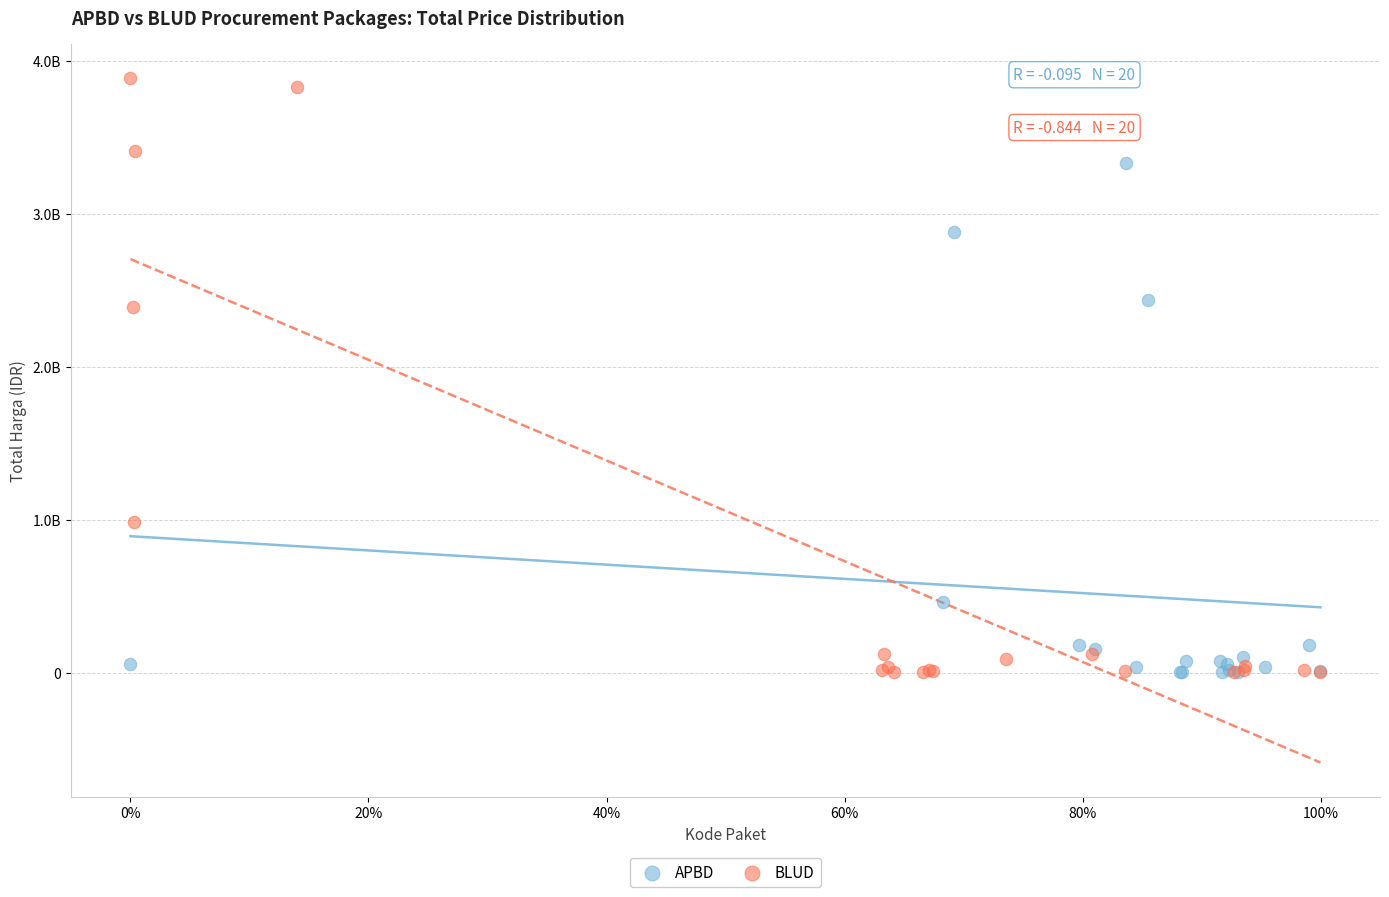

What are all the series names shown in the legend?

APBD, BLUD